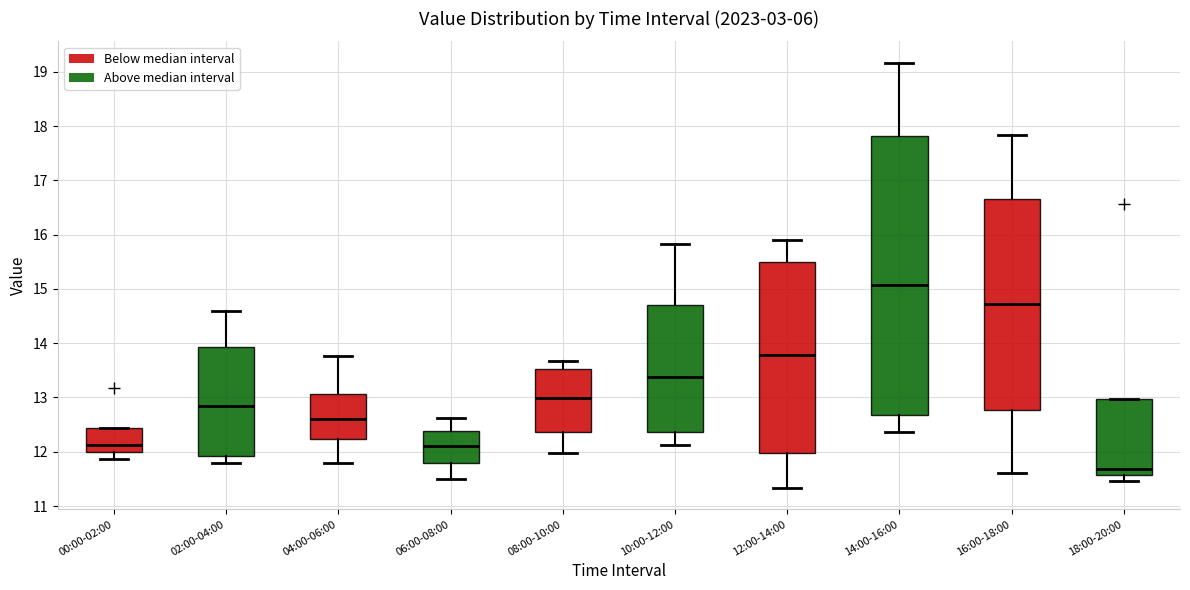

Which box is the tallest, from its lower edge to its upper edge?

14:00-16:00